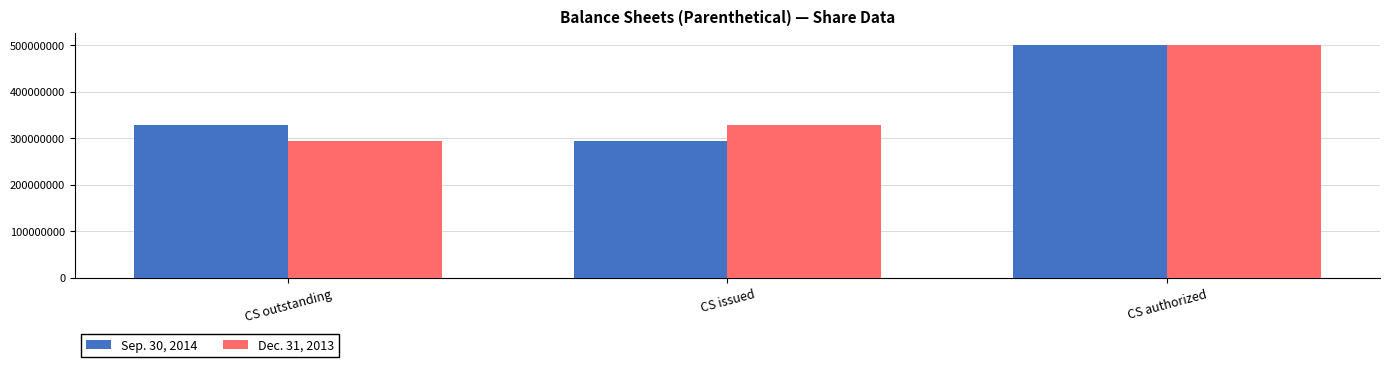

The value of Sep. 30, 2014 at CS authorized is 500000000. True or false?

True